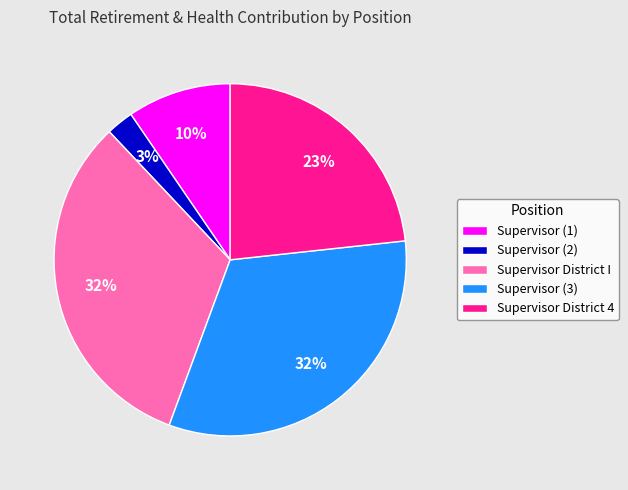

To the nearest percent, what is the average slice percentage?

20%